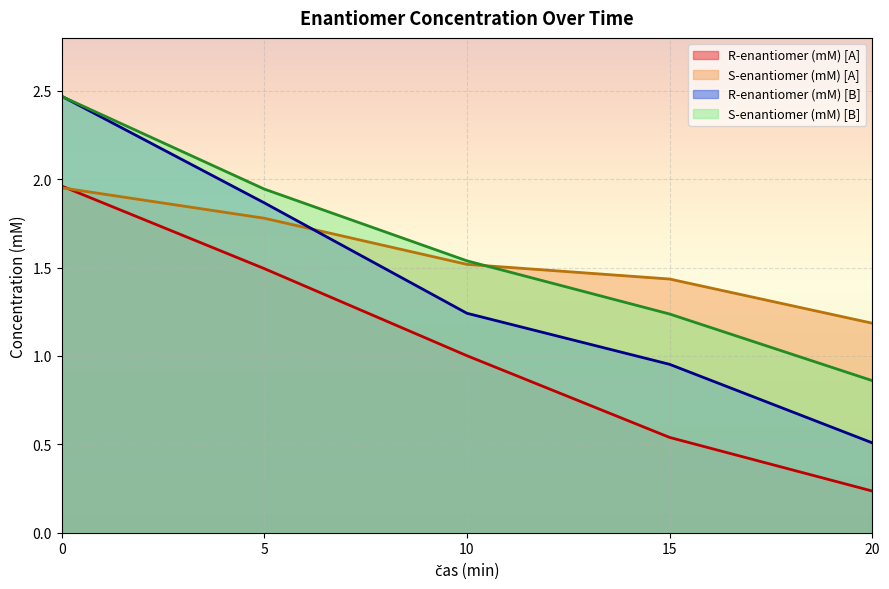

What is the greatest value displayed?

2.5